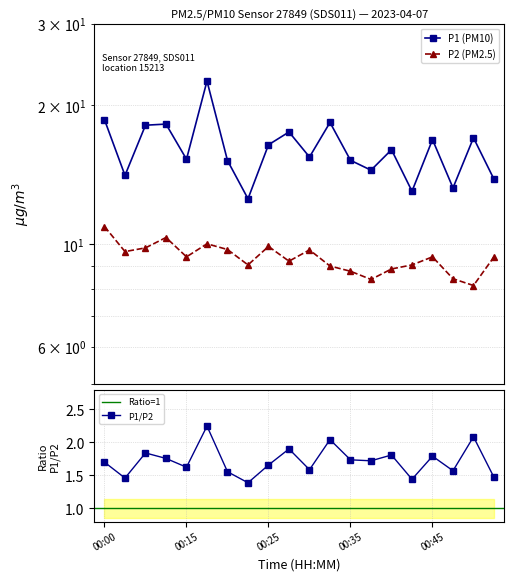

At how many categories does at least one series exceed 18?

5